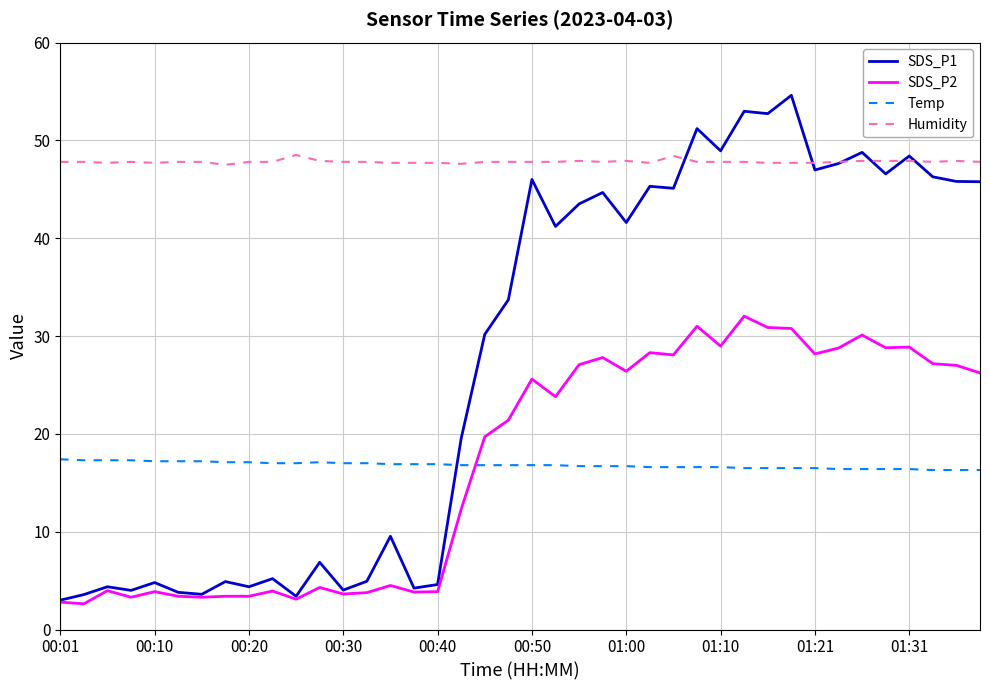

How many lines are shown in the chart?

4